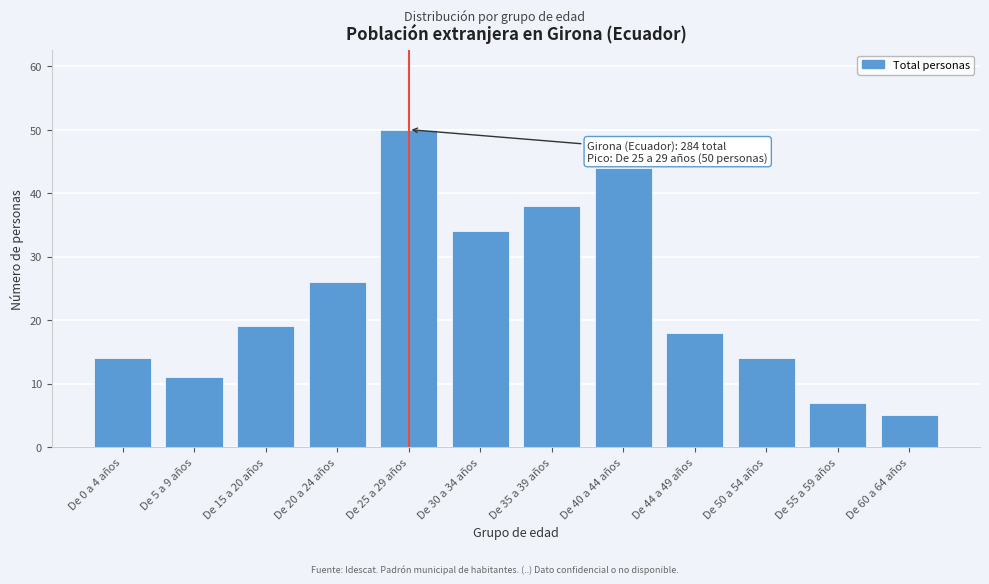

Reading right to left, transcribe all the data shown in this chart.

De 60 a 64 años=5	De 55 a 59 años=7	De 50 a 54 años=14	De 44 a 49 años=18	De 40 a 44 años=44	De 35 a 39 años=38	De 30 a 34 años=34	De 25 a 29 años=50	De 20 a 24 años=26	De 15 a 20 años=19	De 5 a 9 años=11	De 0 a 4 años=14